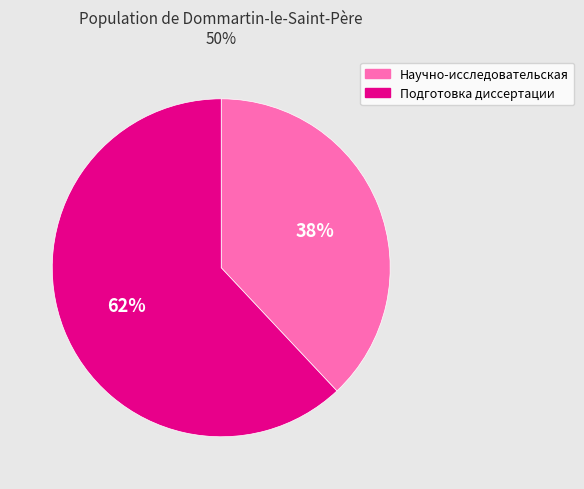

To the nearest percent, what is the difference between the largest and smallest slice percentages?

24%